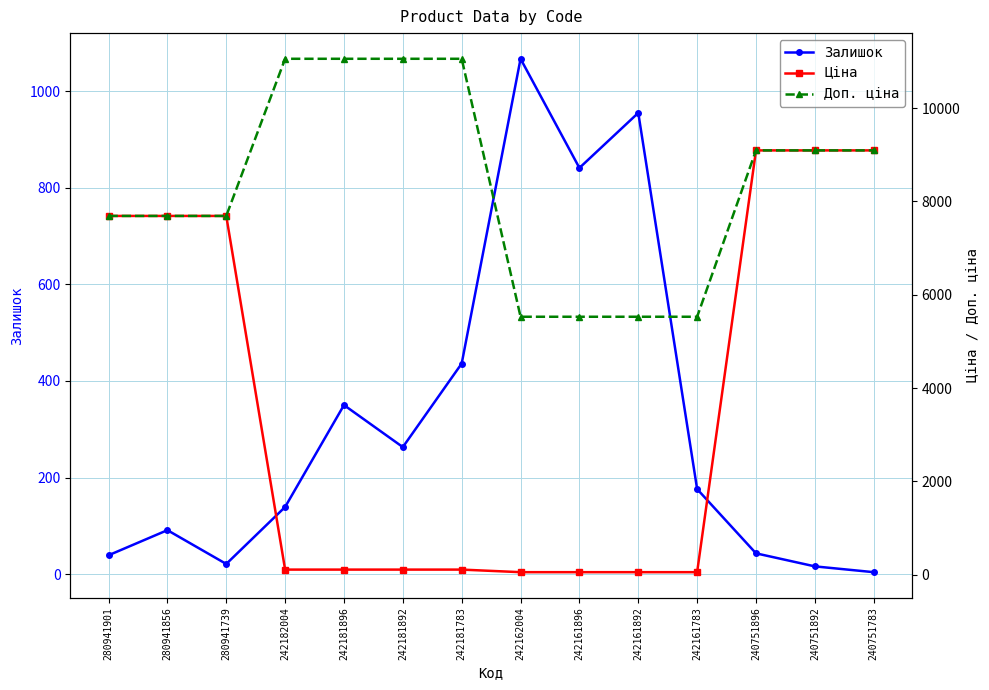

Which series has the largest range (max minus min)?

Ціна